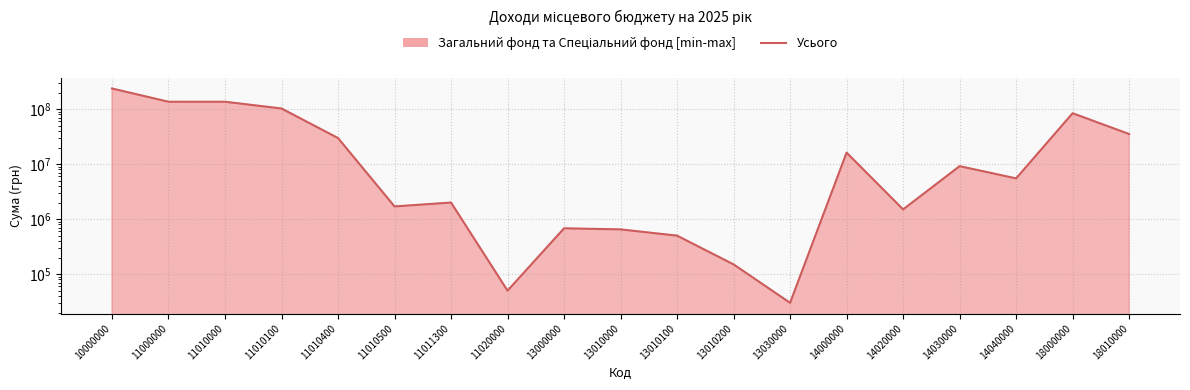

What is the difference between the maximum and minimum values?

237455000